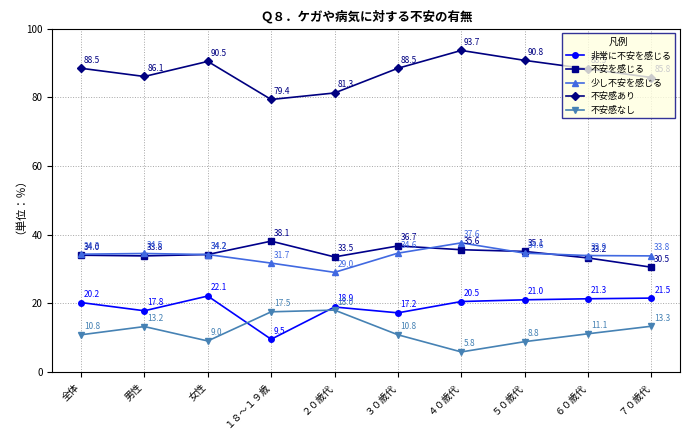

Which series changed the most between ４０歳代 and ７０歳代?

不安感あり